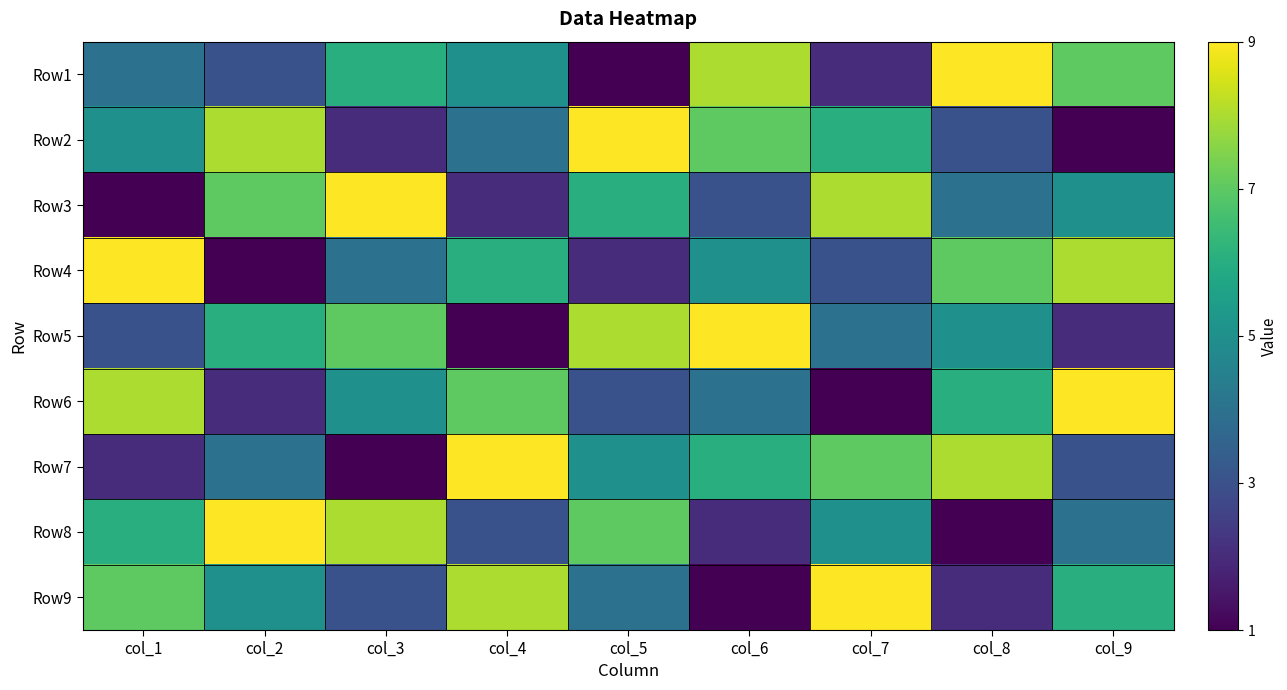

Reading right to left, transcribe all the data shown in this chart.

Row1: col_9=7	col_8=9	col_7=2	col_6=8	col_5=1	col_4=5	col_3=6	col_2=3	col_1=4
Row2: col_9=1	col_8=3	col_7=6	col_6=7	col_5=9	col_4=4	col_3=2	col_2=8	col_1=5
Row3: col_9=5	col_8=4	col_7=8	col_6=3	col_5=6	col_4=2	col_3=9	col_2=7	col_1=1
Row4: col_9=8	col_8=7	col_7=3	col_6=5	col_5=2	col_4=6	col_3=4	col_2=1	col_1=9
Row5: col_9=2	col_8=5	col_7=4	col_6=9	col_5=8	col_4=1	col_3=7	col_2=6	col_1=3
Row6: col_9=9	col_8=6	col_7=1	col_6=4	col_5=3	col_4=7	col_3=5	col_2=2	col_1=8
Row7: col_9=3	col_8=8	col_7=7	col_6=6	col_5=5	col_4=9	col_3=1	col_2=4	col_1=2
Row8: col_9=4	col_8=1	col_7=5	col_6=2	col_5=7	col_4=3	col_3=8	col_2=9	col_1=6
Row9: col_9=6	col_8=2	col_7=9	col_6=1	col_5=4	col_4=8	col_3=3	col_2=5	col_1=7